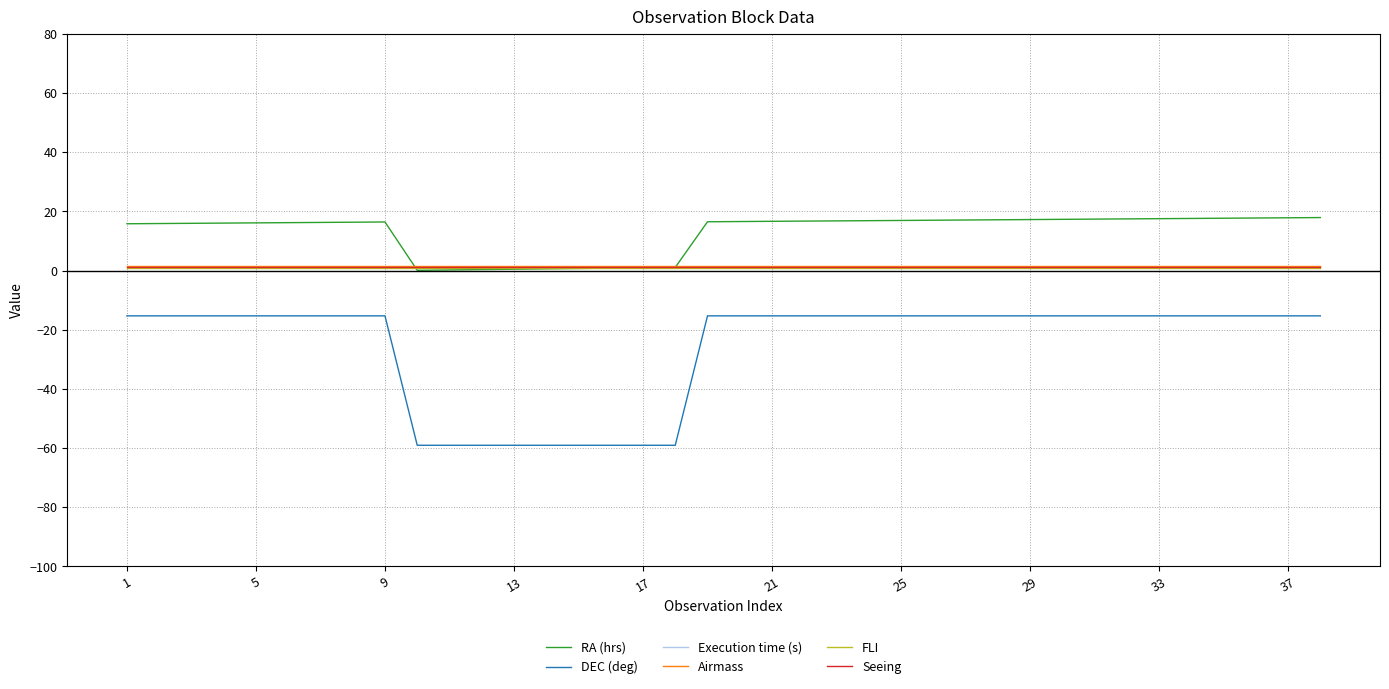

What are all the series names shown in the legend?

RA (hrs), DEC (deg), Execution time (s), Airmass, FLI, Seeing